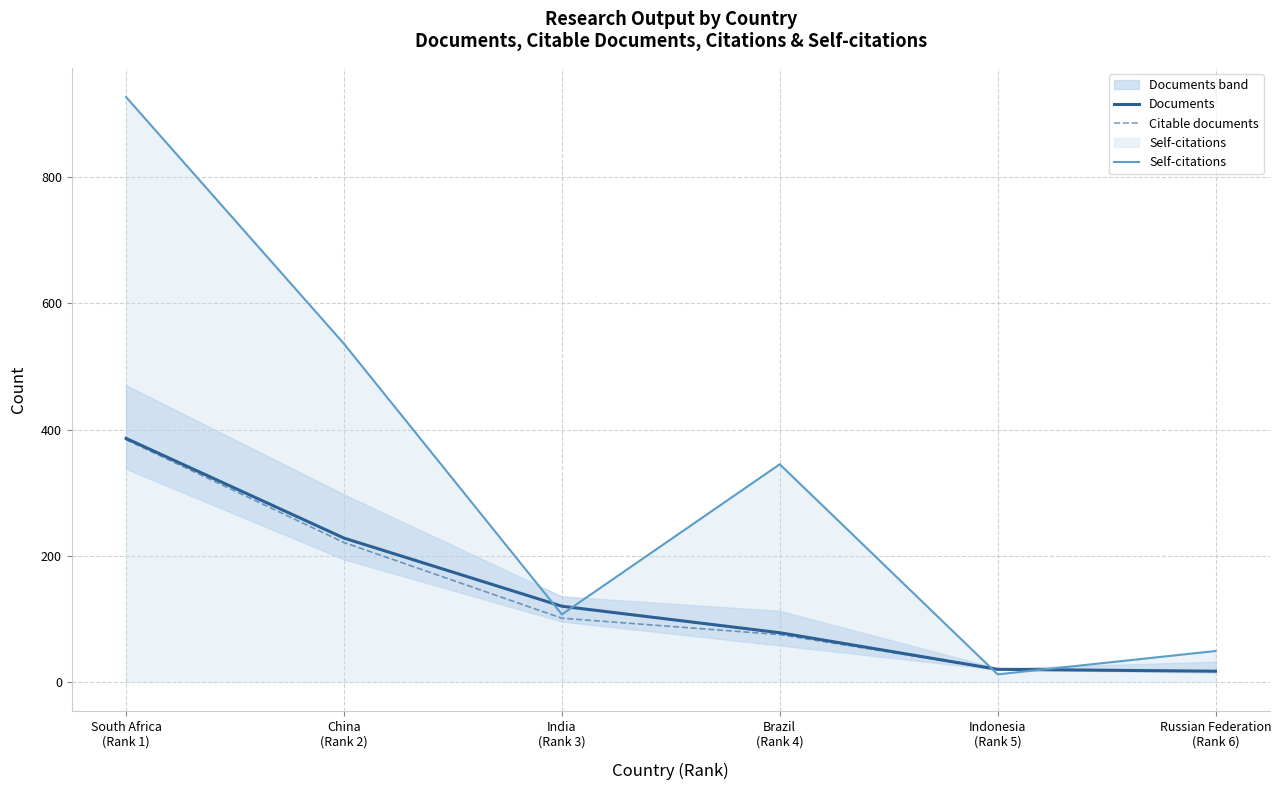

Where is Self-citations nearest to the value 469?

China
(Rank 2)